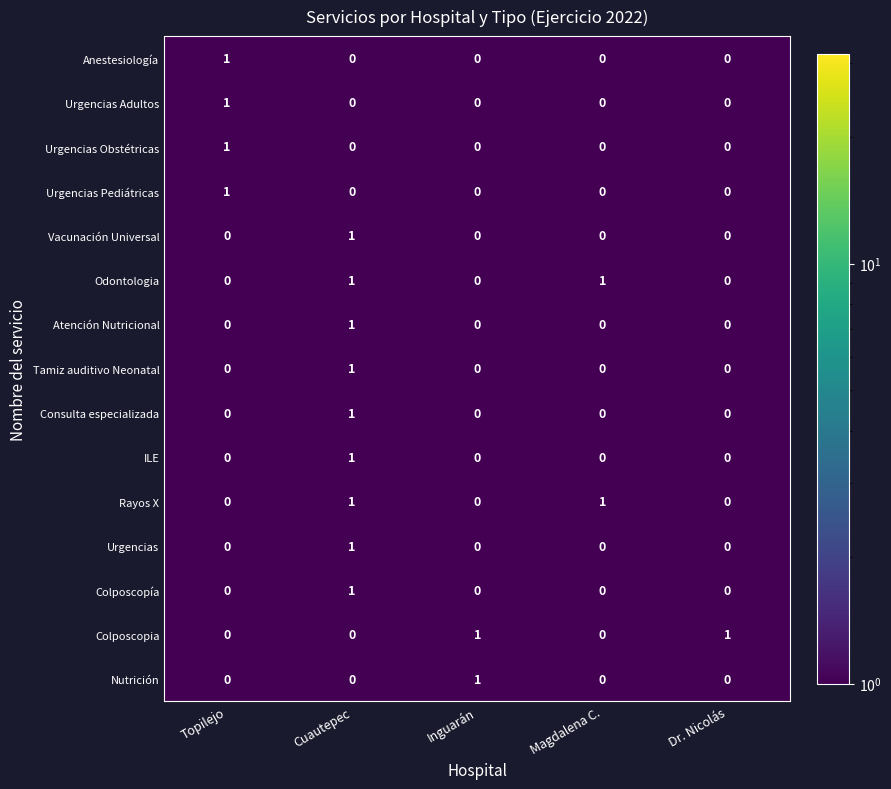

At how many categories does at least one series exceed 0?

5